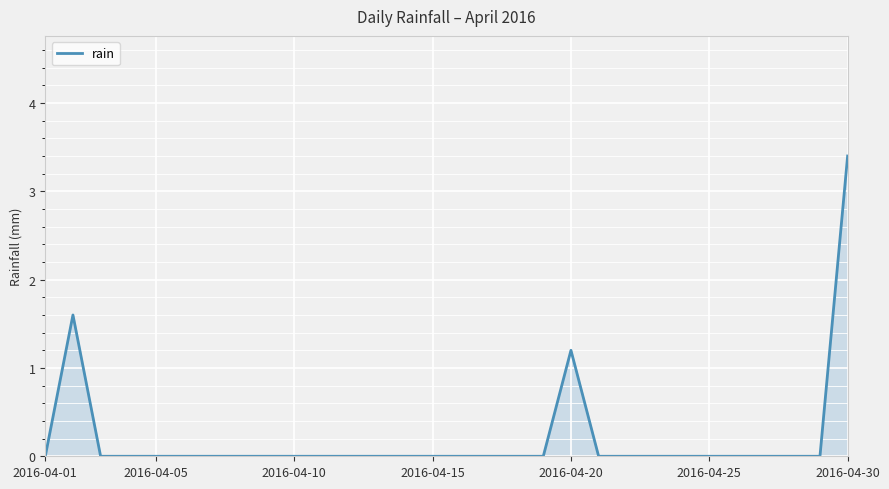

What is the greatest value displayed?

3.4